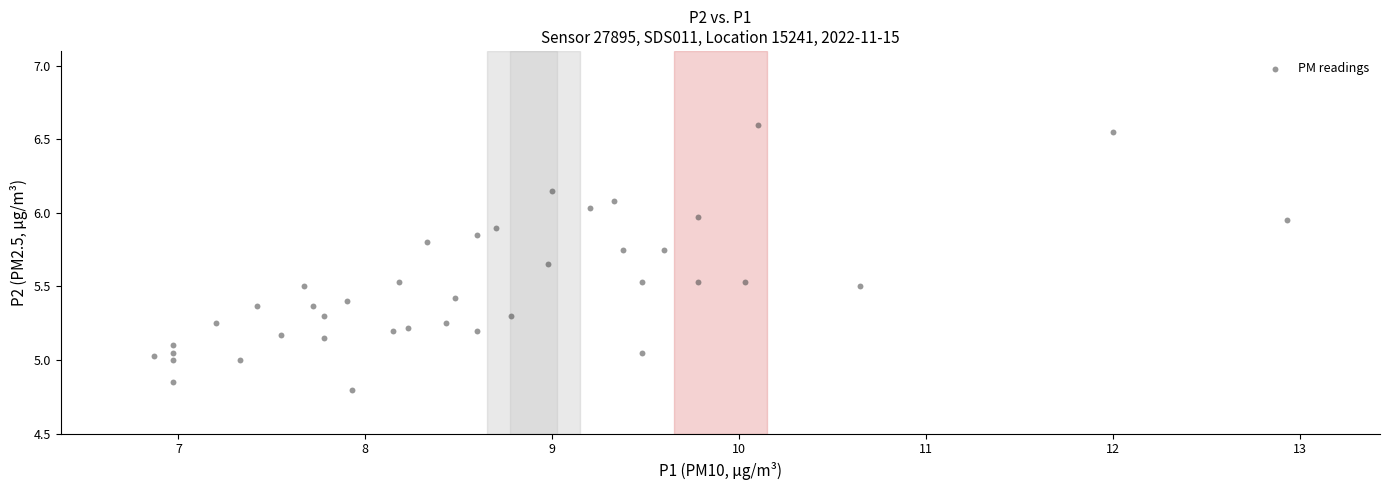

What is the range of X values (max minus min)?

6.1